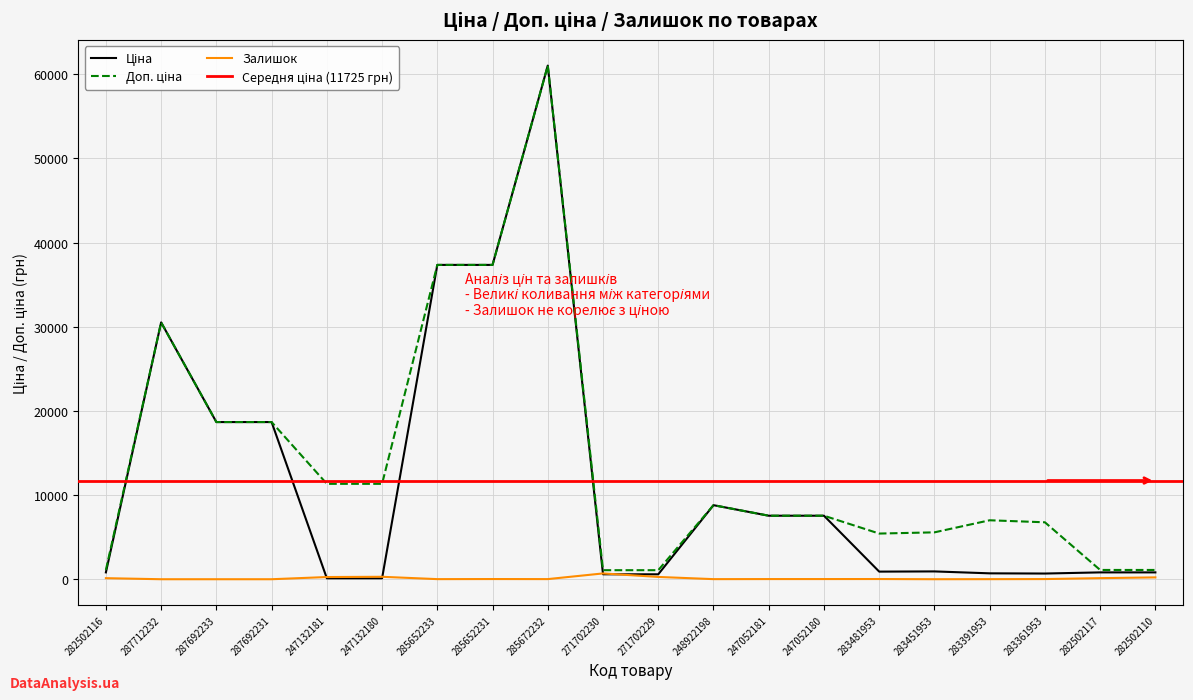

What is the difference between the second highest and minimum values in the Ціна series?

37229.7